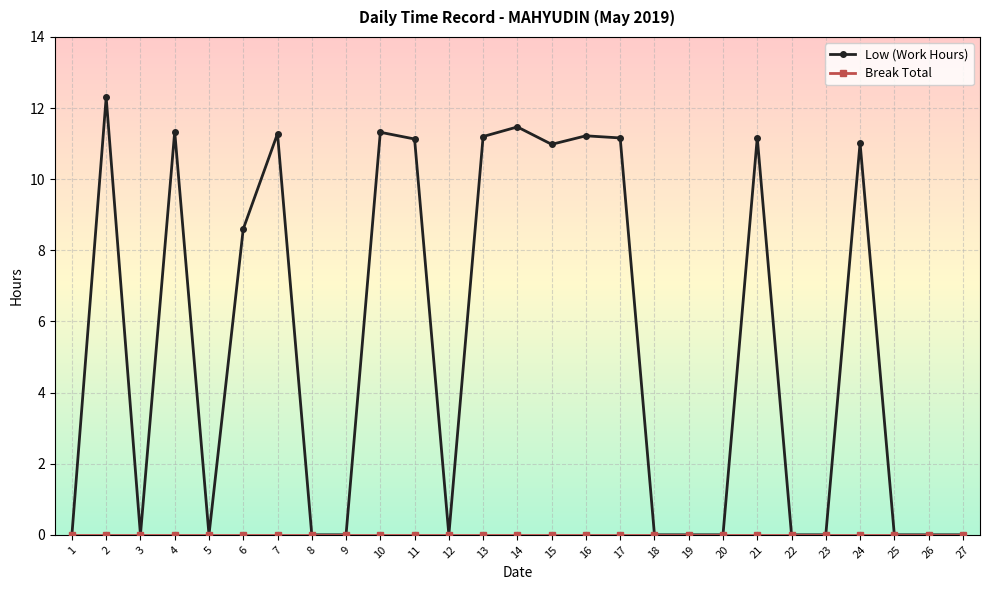

Between 4 and 19, which series saw the biggest shift?

Low (Work Hours)